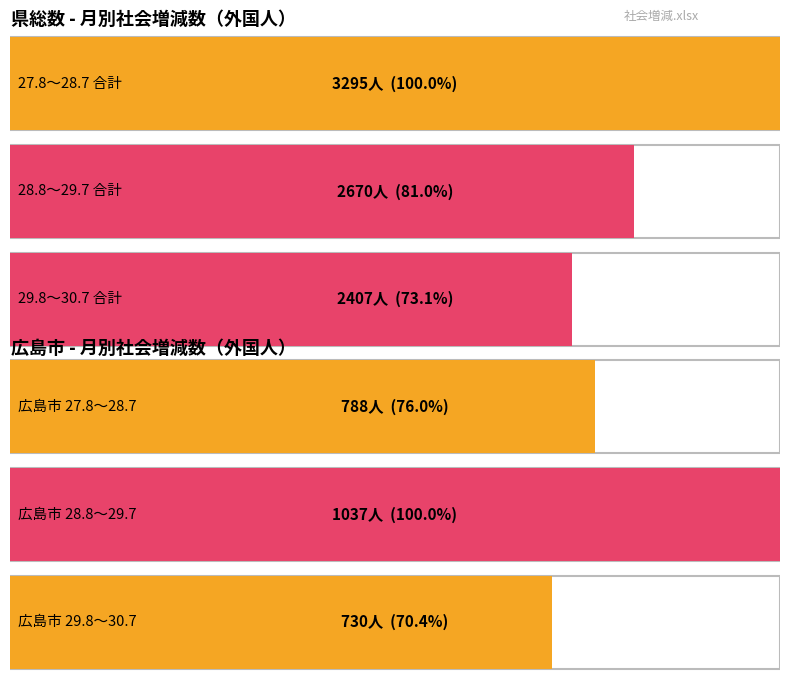

Which series has the largest range (max minus min)?

29.8~30.7